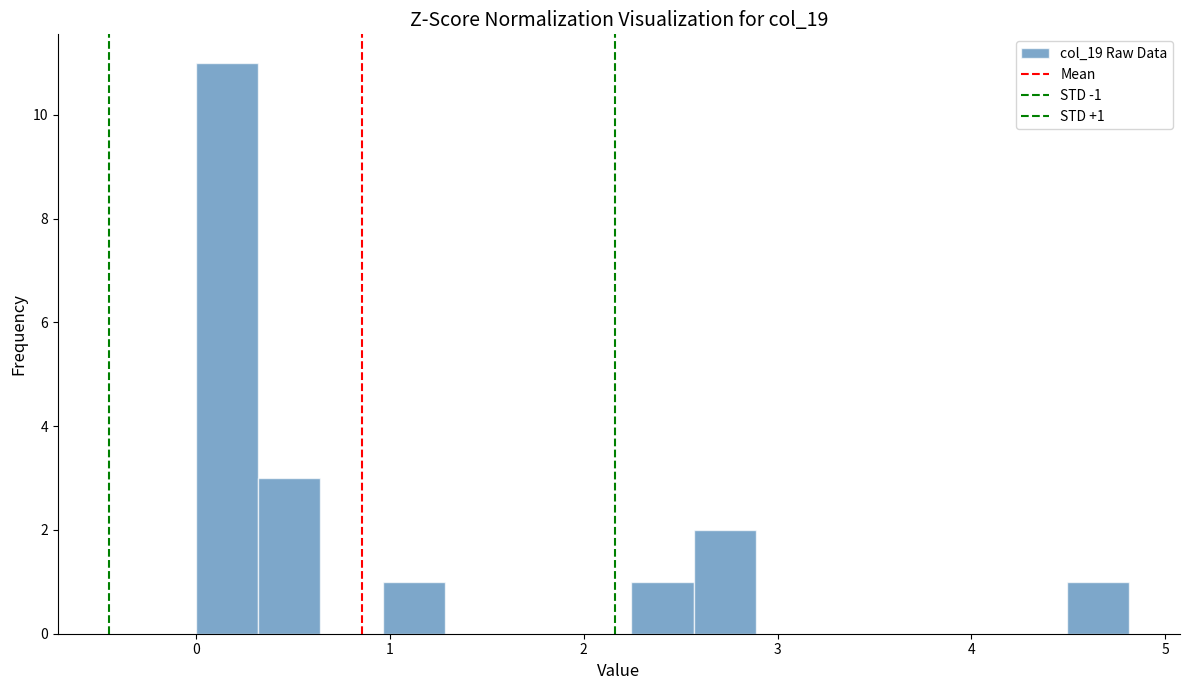

Around what value on the x-axis is the tallest bar? Give the approximate position of its centre, as read against the axis.

0.2